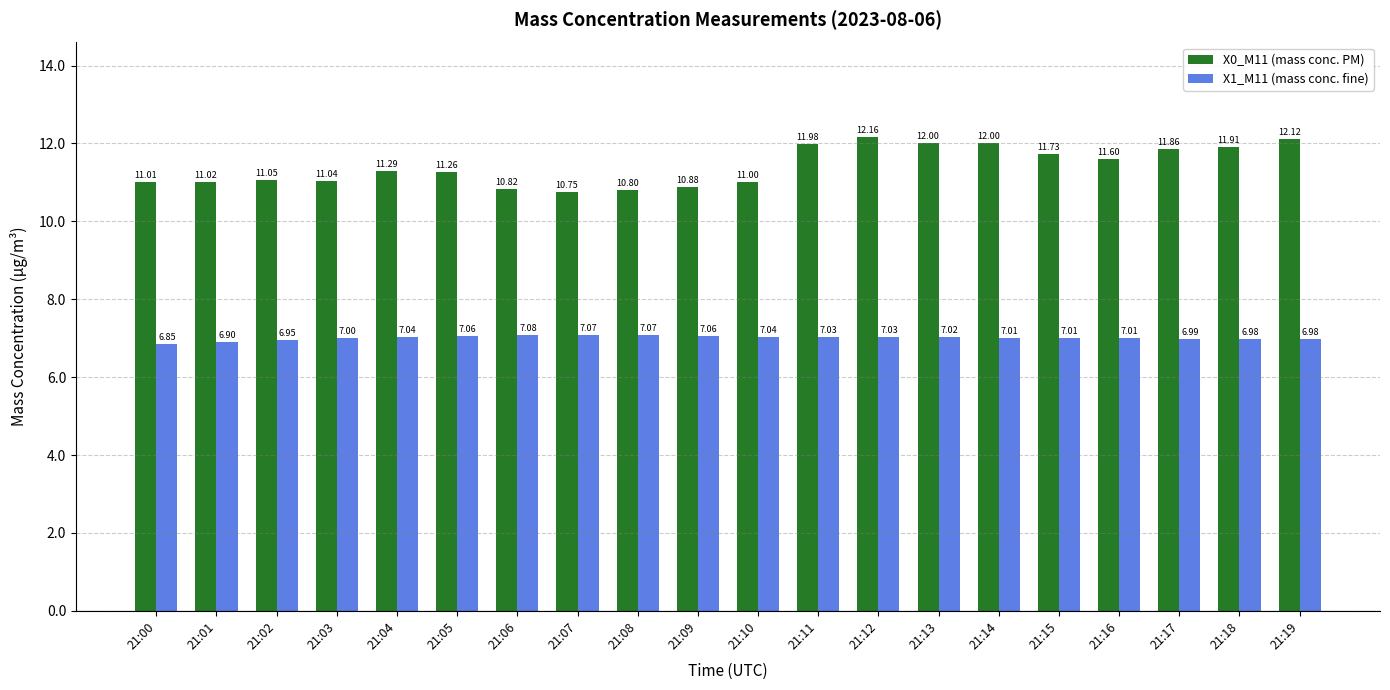

How many categories are shown in the chart?

20